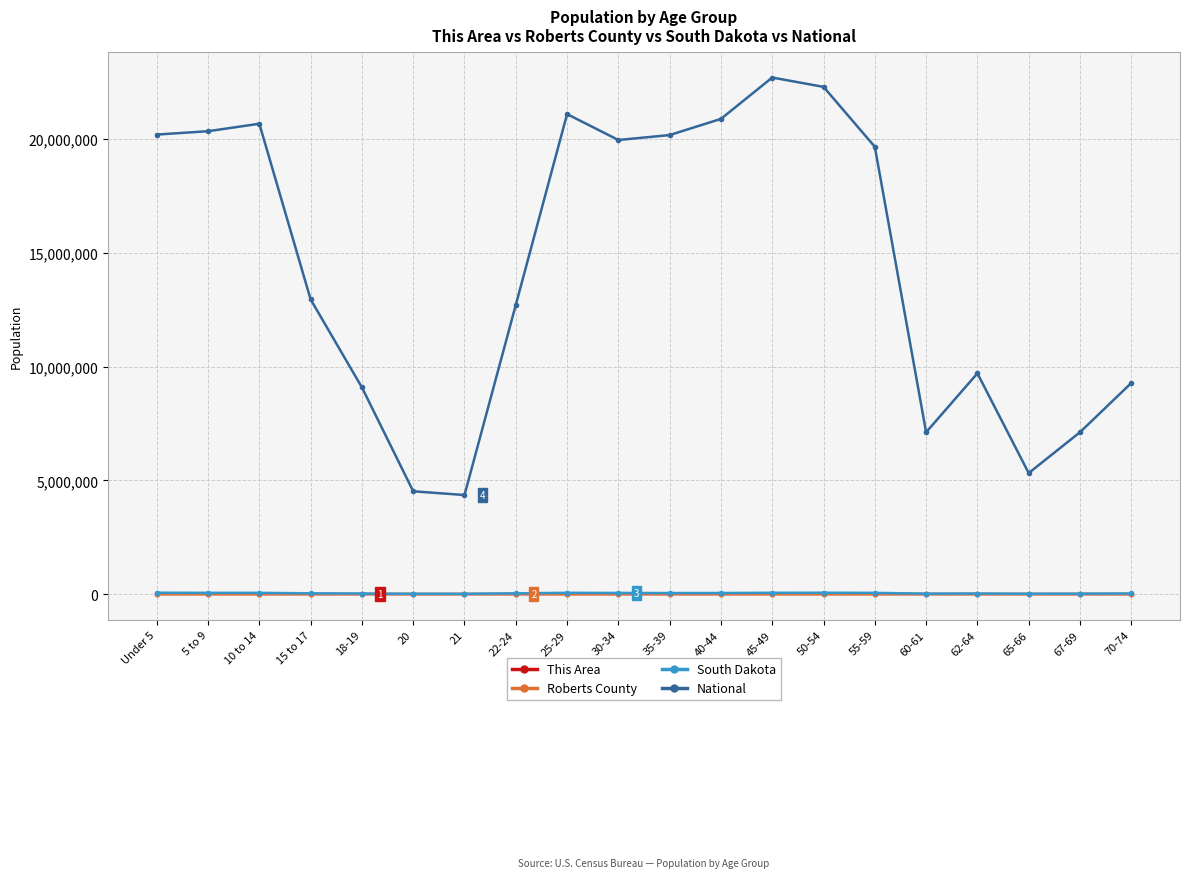

What is the label of the 8th point from the left?

22-24